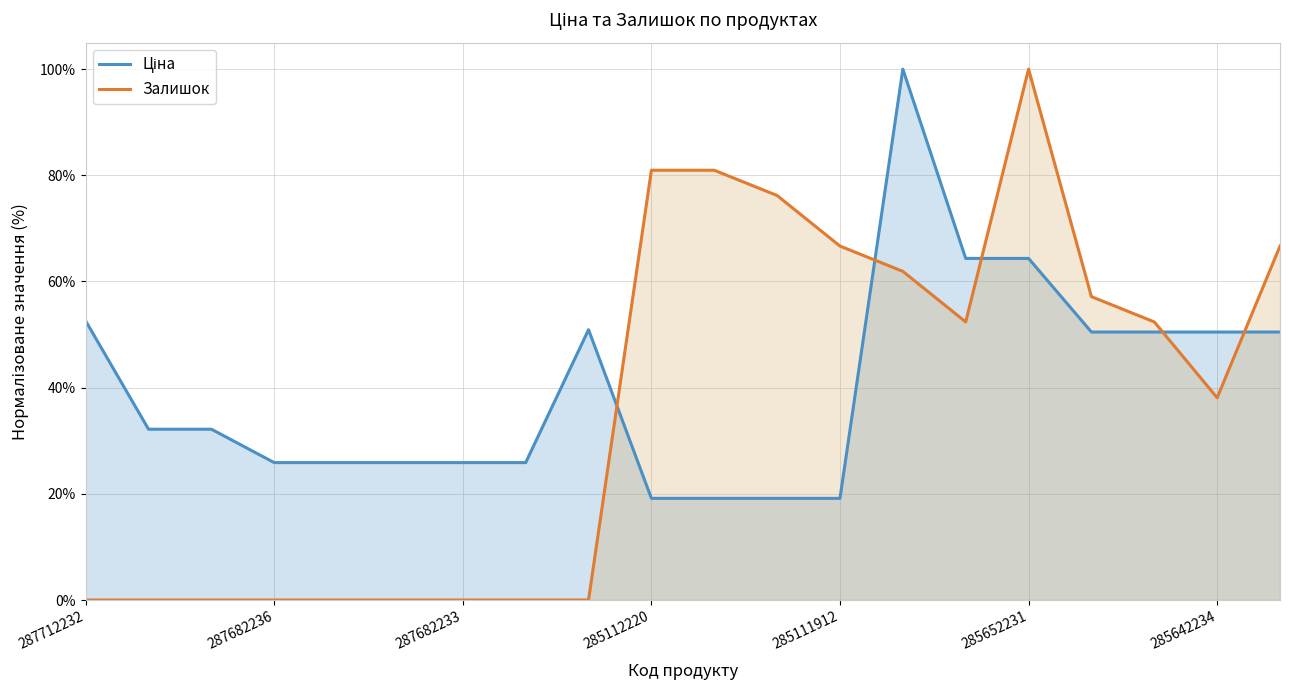

What position from the left is 287682236?

2